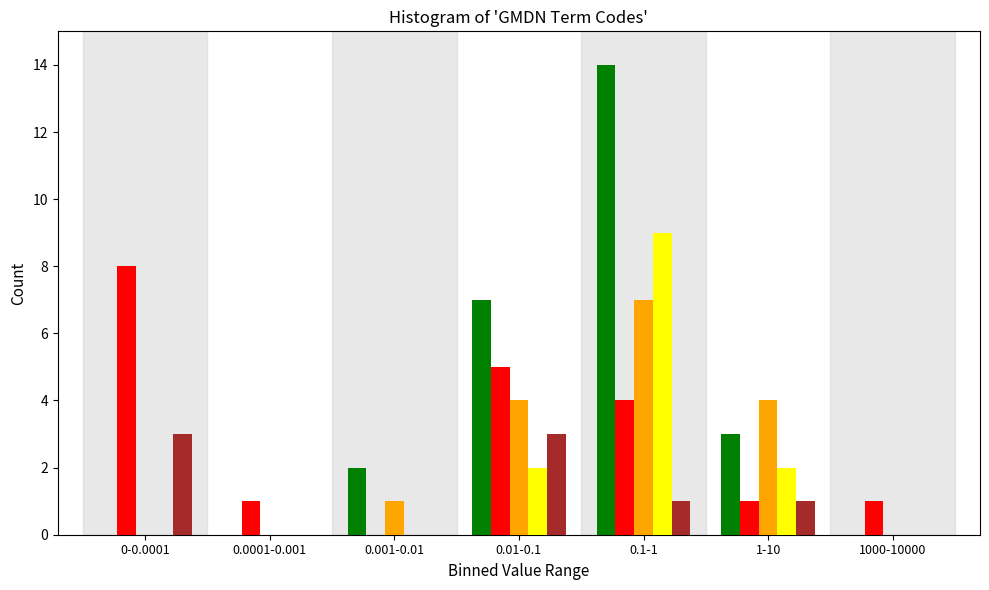

Which category has the highest value across all series?

0.1-1